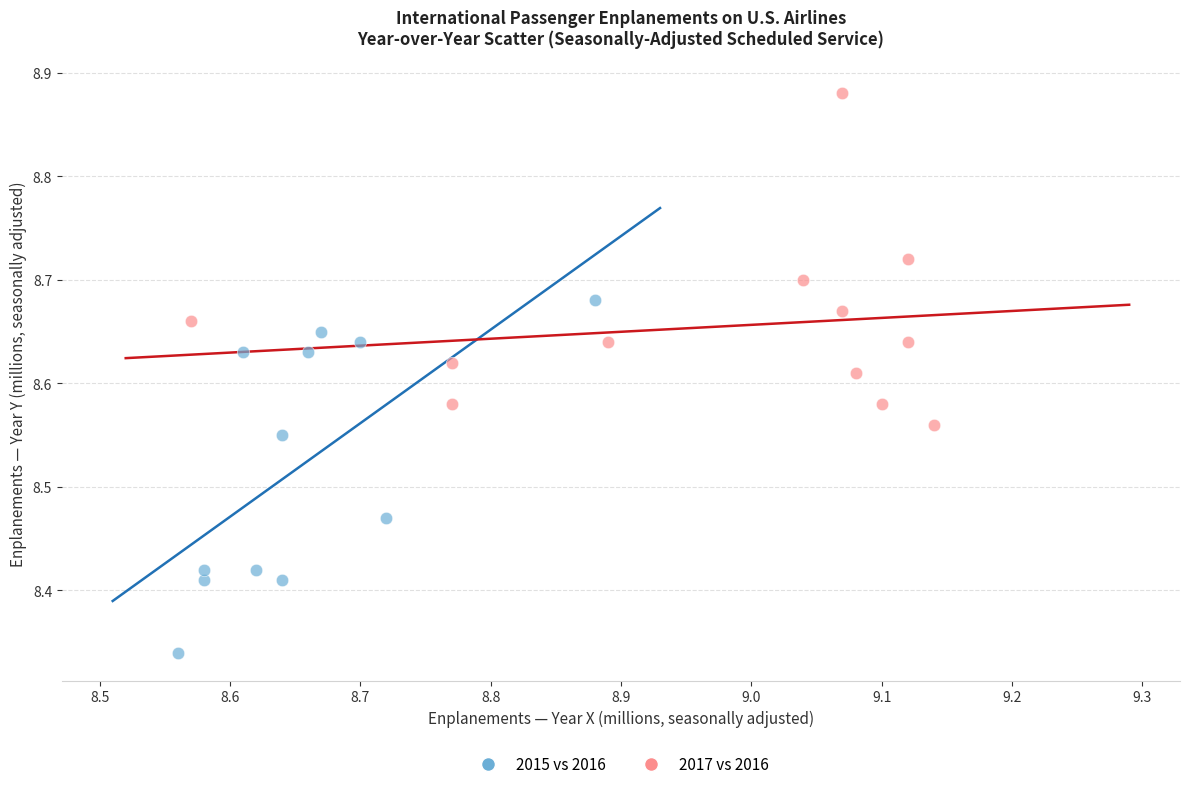

Which series contains the highest Y value?

2017 vs 2016